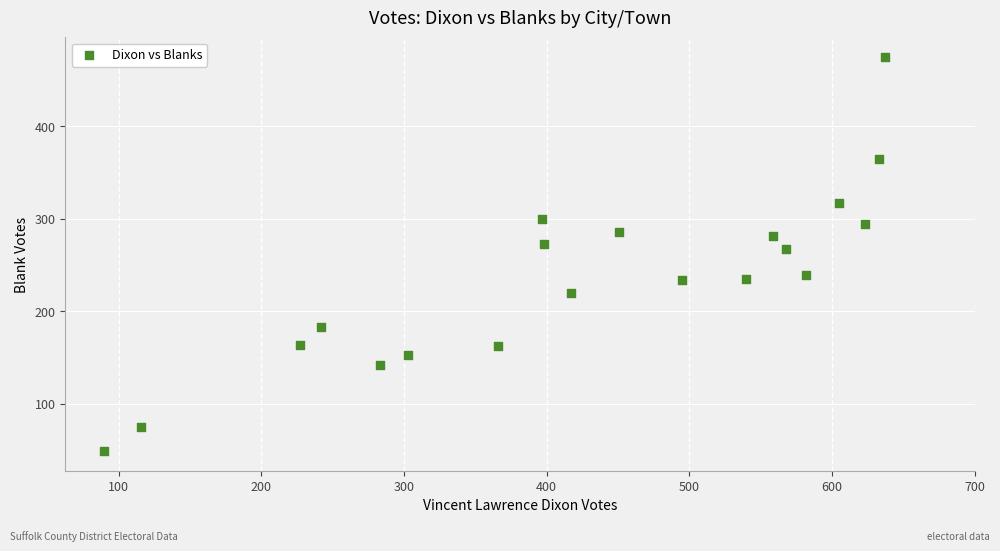

What Y value in the scatter plot is closest to 262?

268